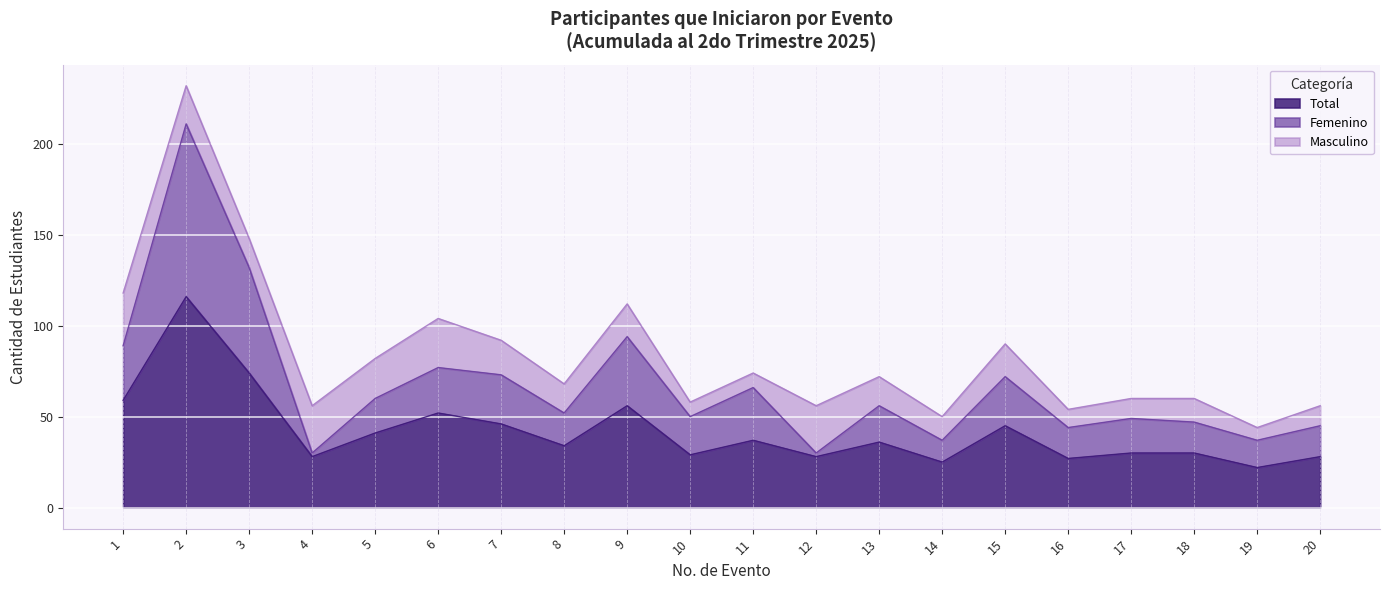

True or false: Femenino has a value of 132 at 3.

True